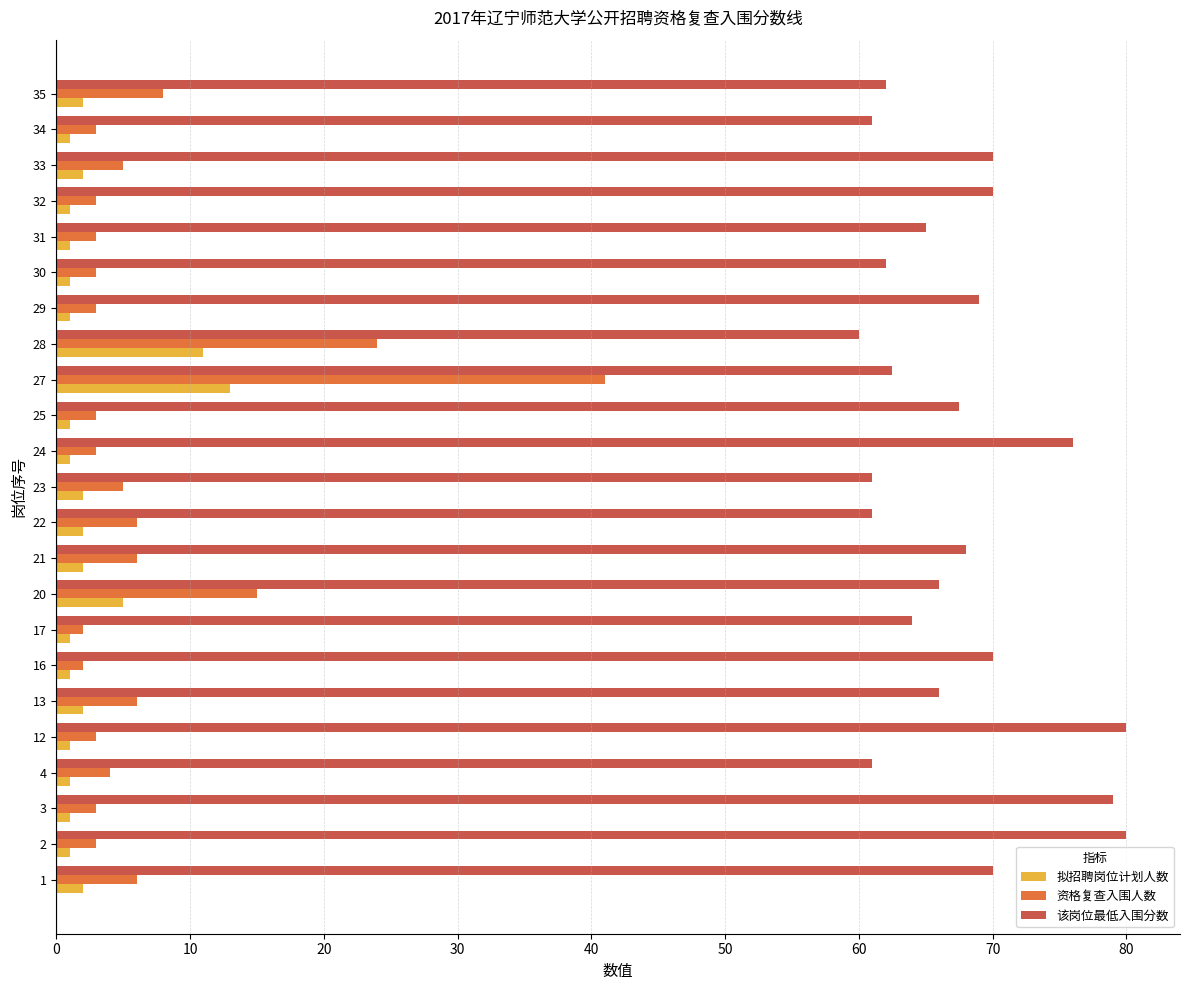

Which series has the largest range (max minus min)?

资格复查入围人数